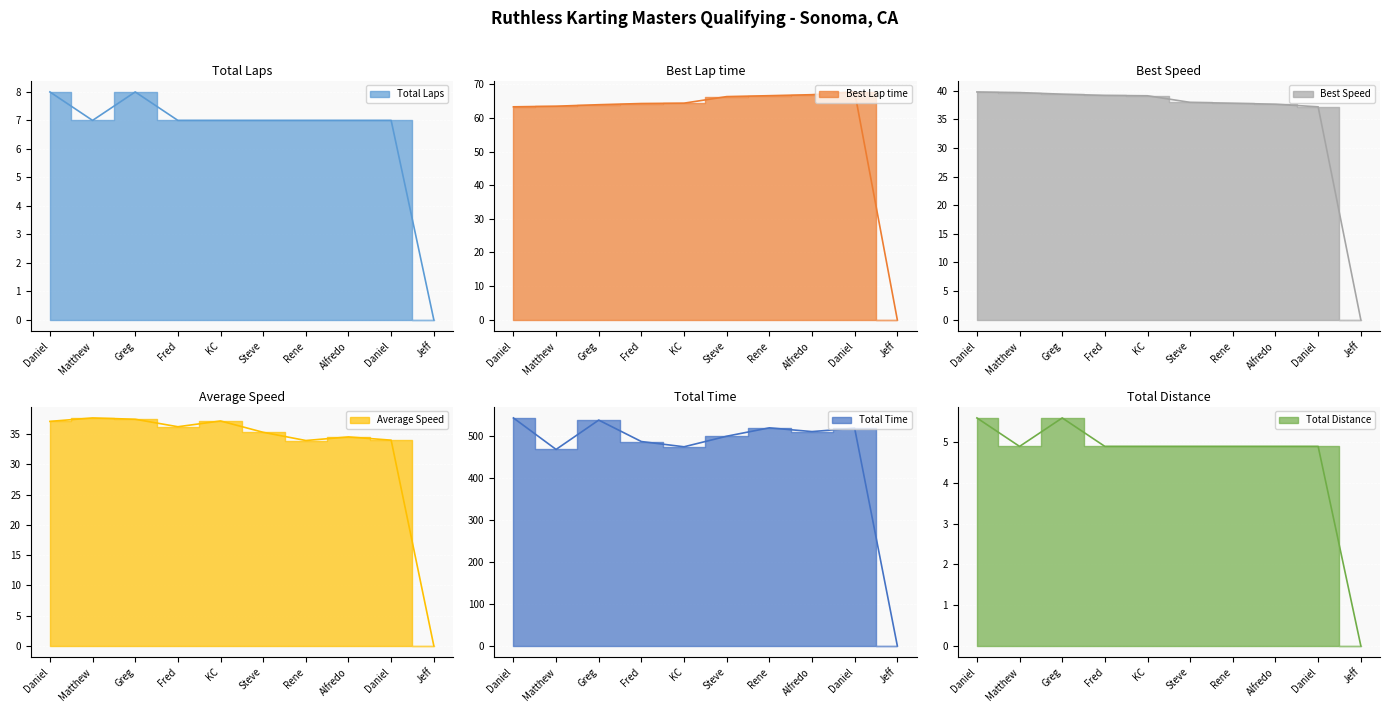

How many data points in Total Distance are above 4?

9